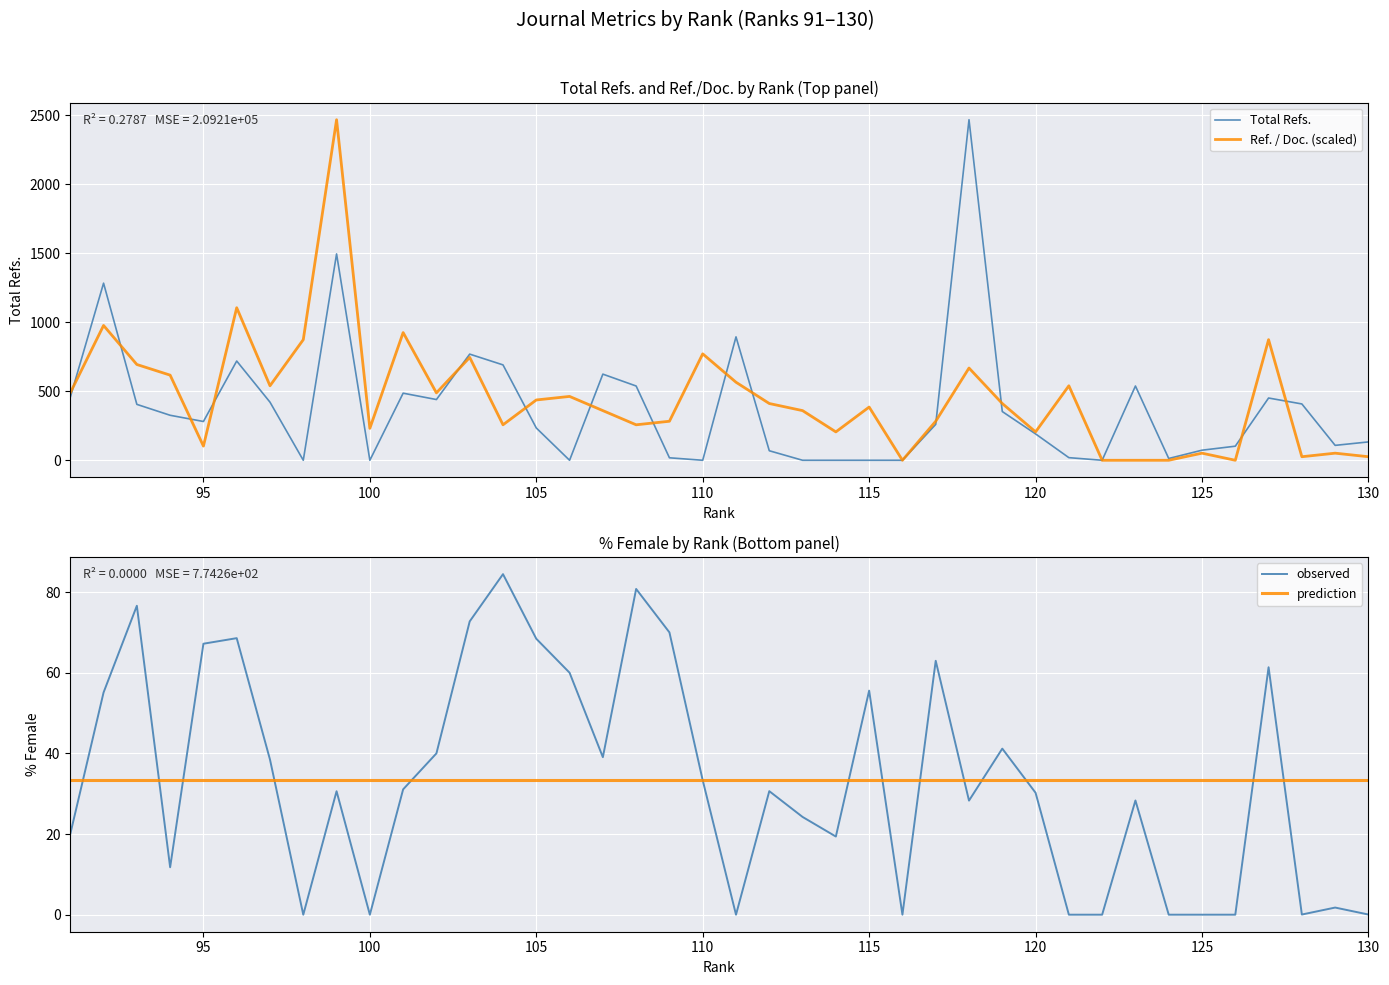

How many lines are shown in the chart?

4